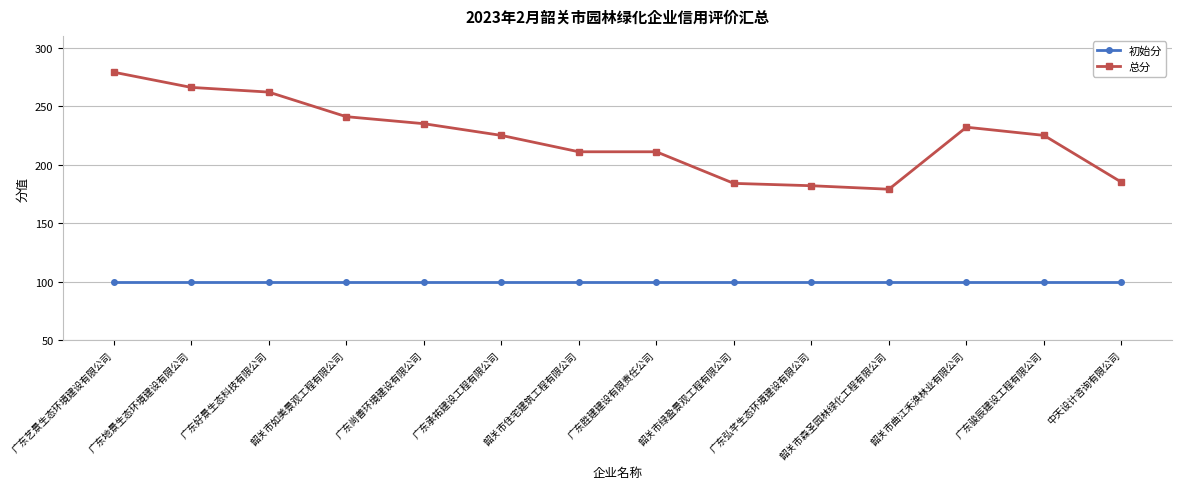

Is this an area chart (filled region under the line)?

No